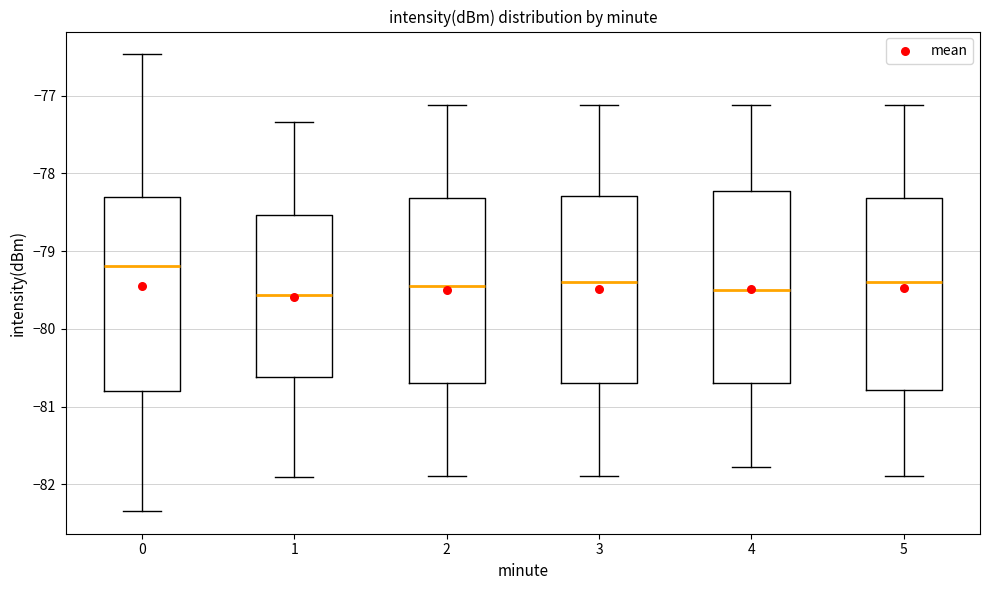

Which box has the highest median line?

0